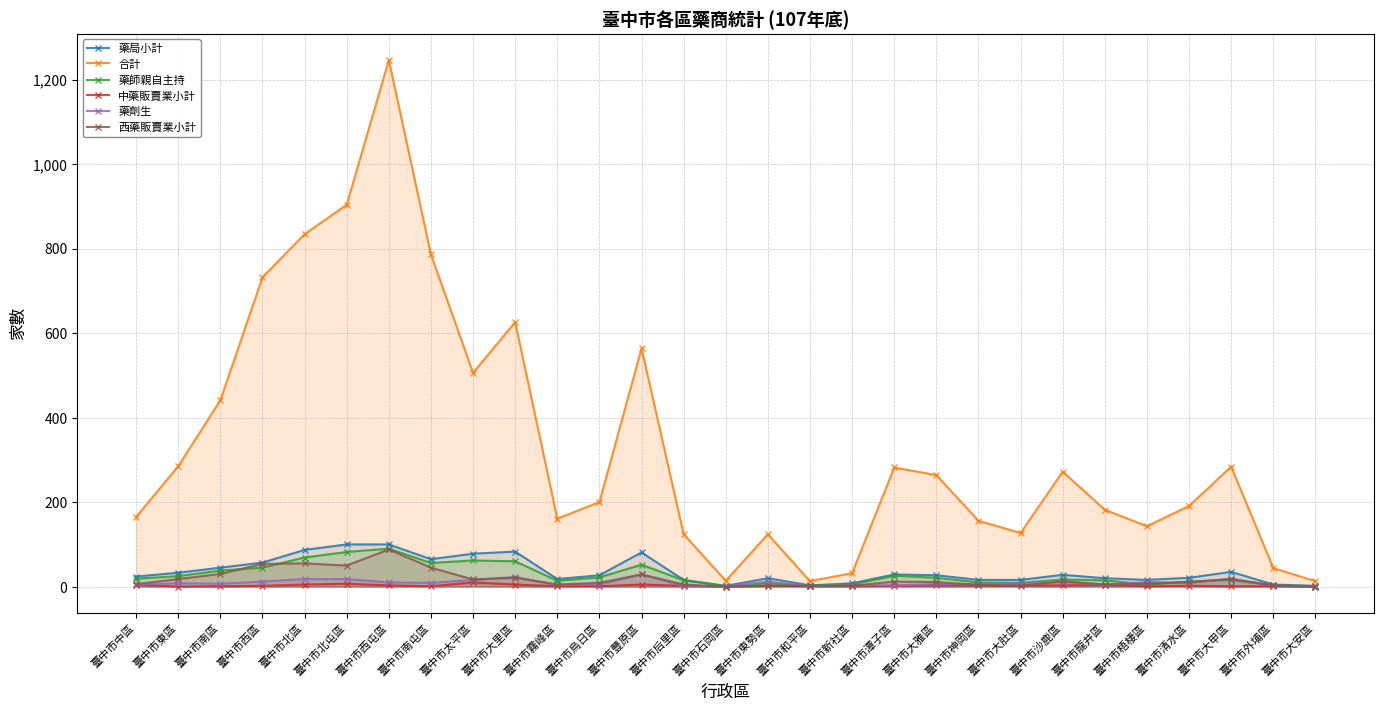

What is the total value across all series at 臺中市太平區?

689